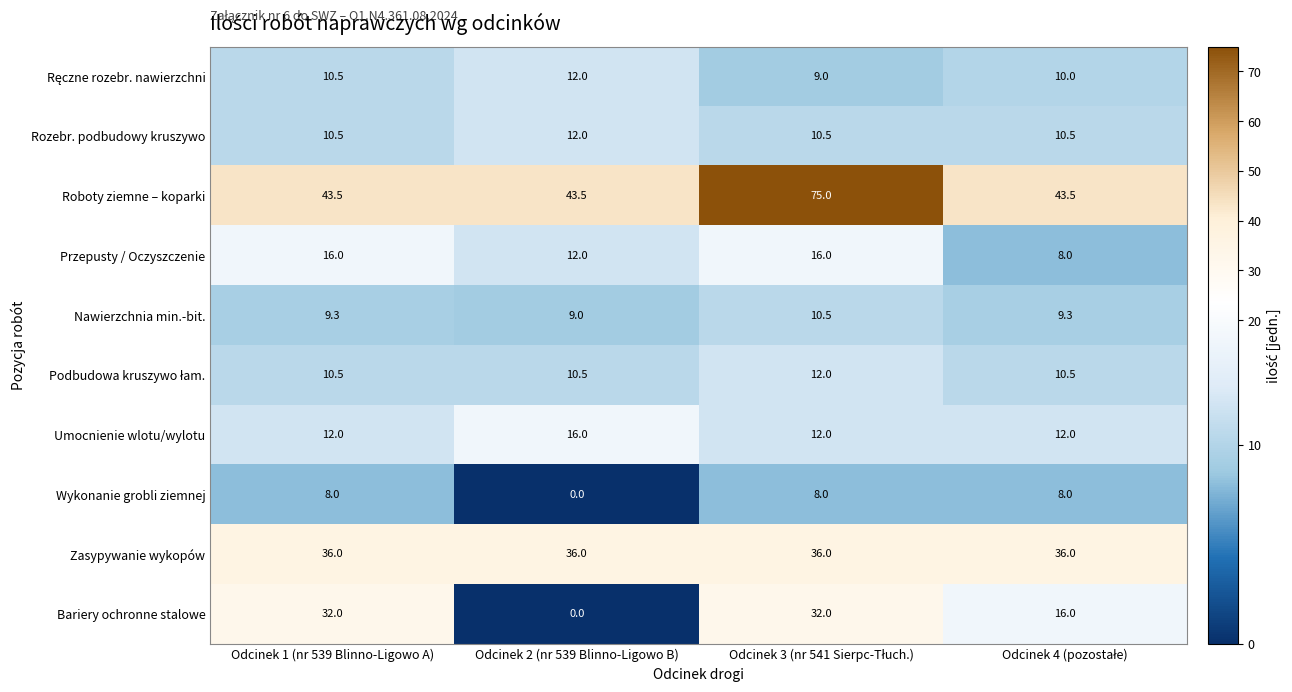

How many distinct data groups are displayed?

10